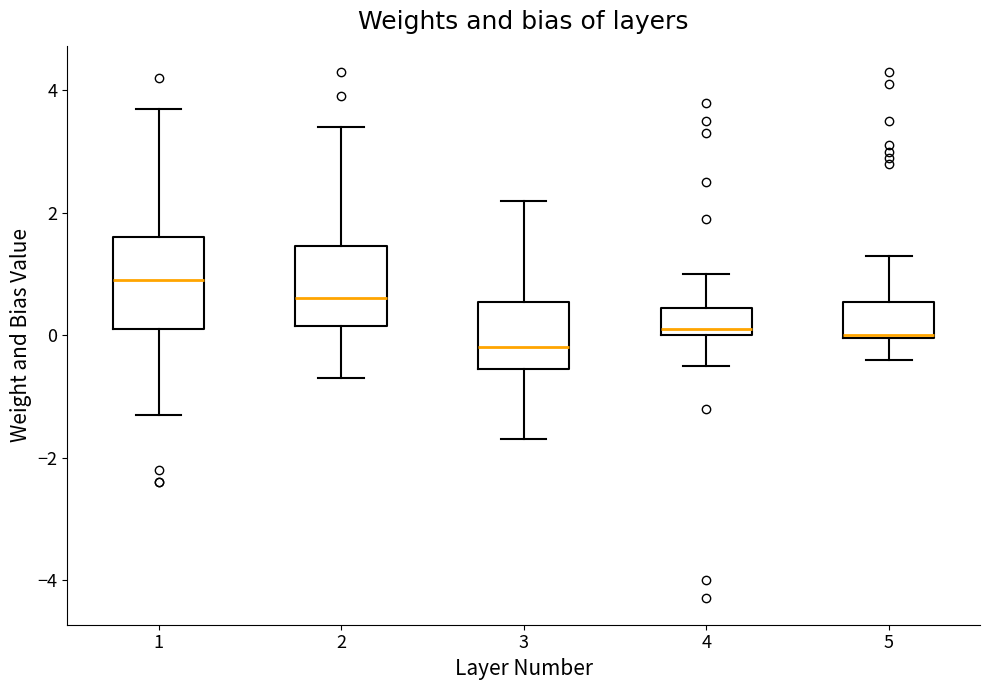

Which box has the lowest median line?

3